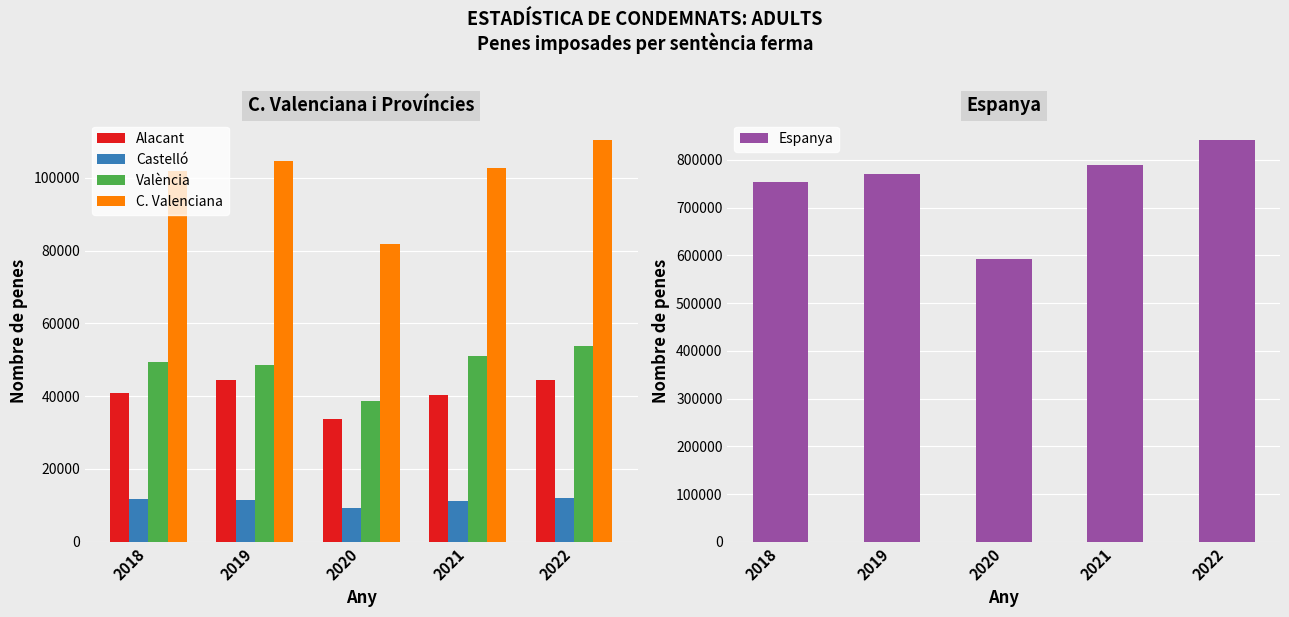

The value of Alacant at 2018 is 53777. True or false?

False